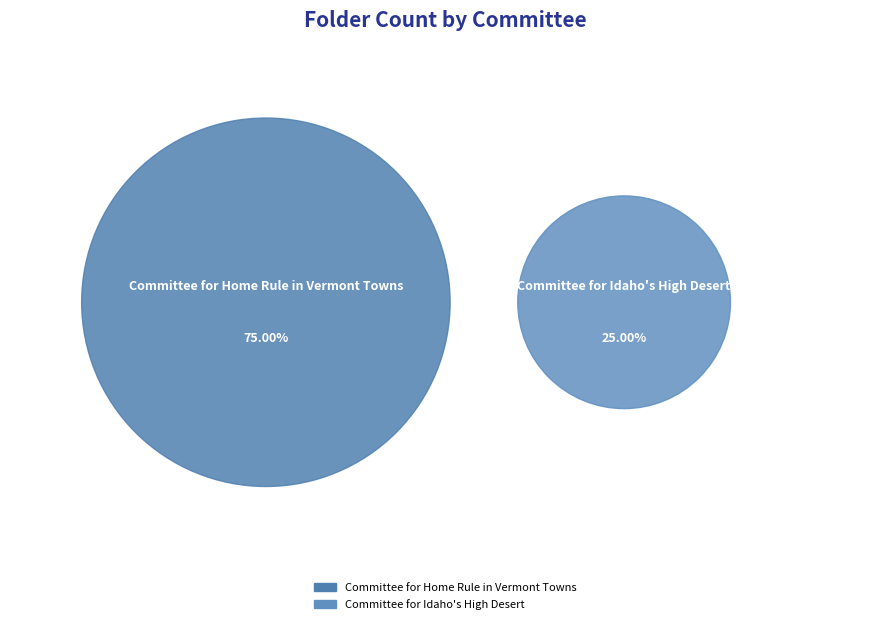

Approximately how many times larger is the value at Committee for Home Rule in Vermont Towns compared to Committee for Idaho's High Desert?

3.0